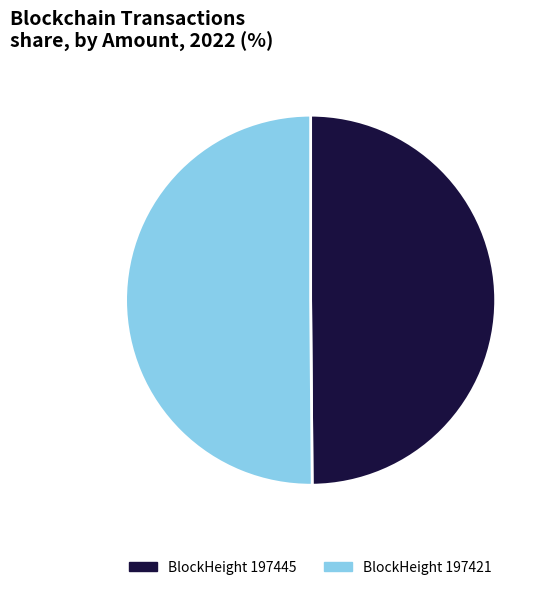

True or false: BlockHeight 197445 accounts for 55% of the total.

False